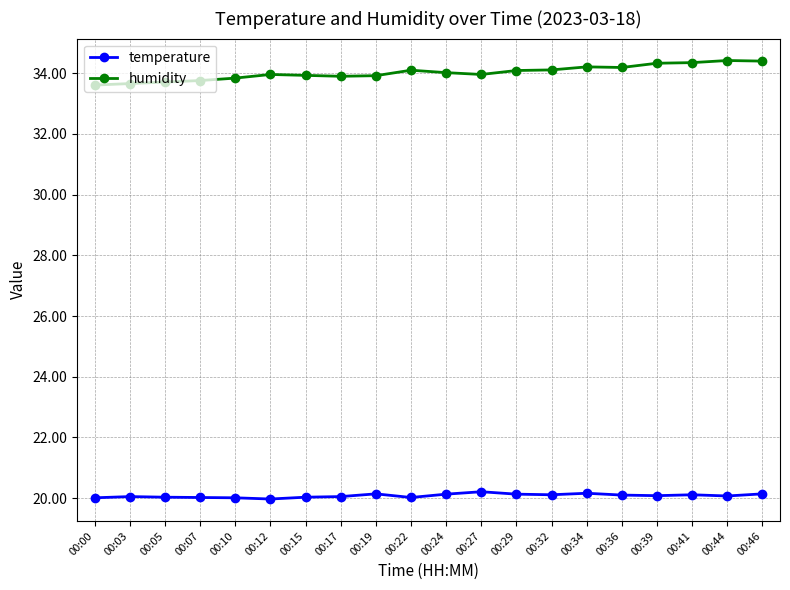

What is the minimum value for temperature?

20.0